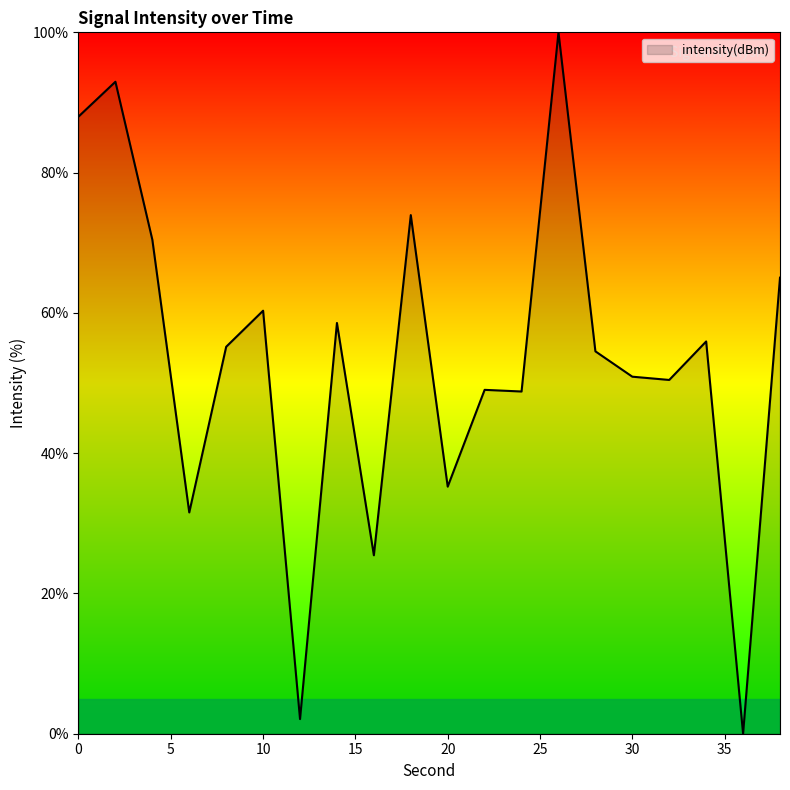

What is the average value?

53.4